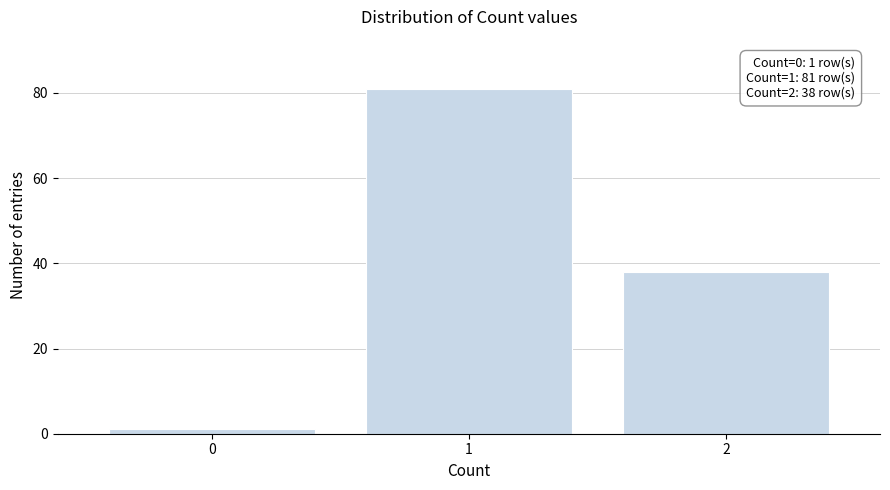

Reading right to left, transcribe all the data shown in this chart.

2=38	1=81	0=1